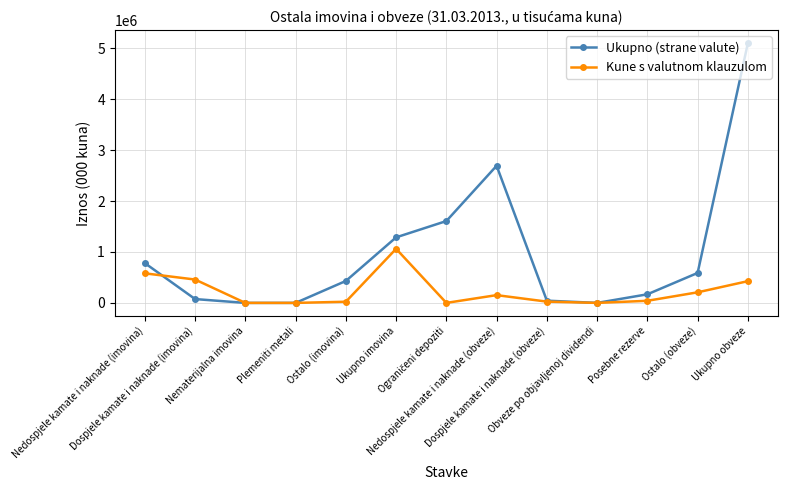

What is the difference between the highest and lowest values at Ukupno obveze?

4675043